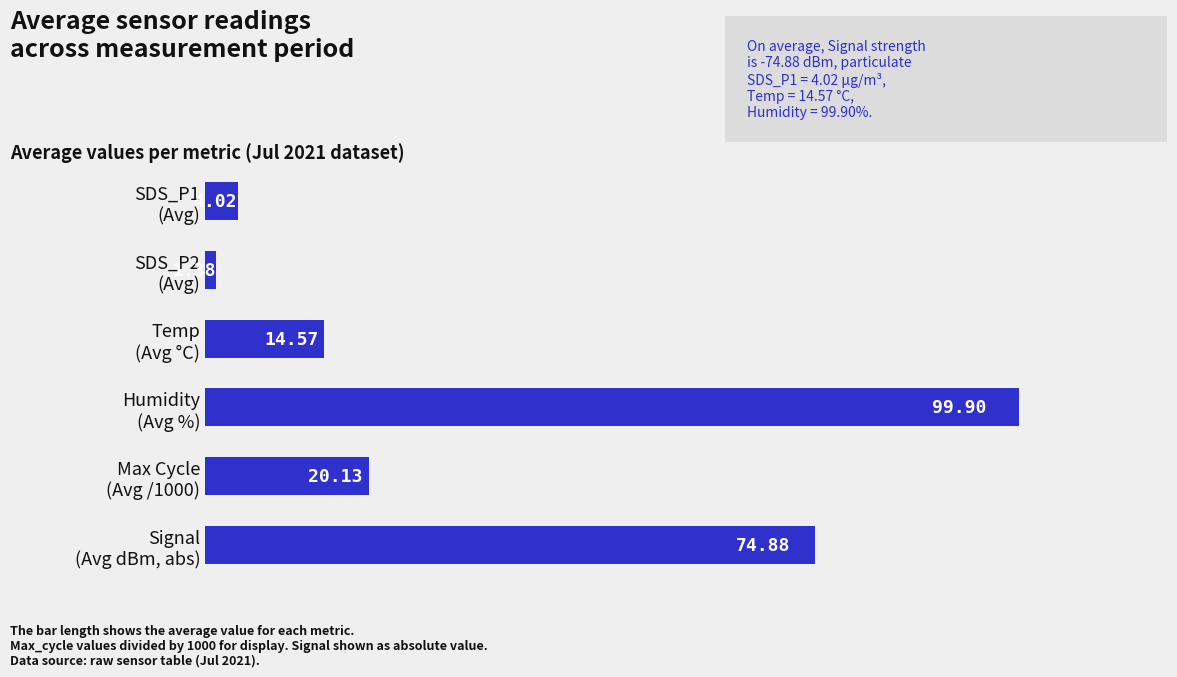

What is the average value?

35.8